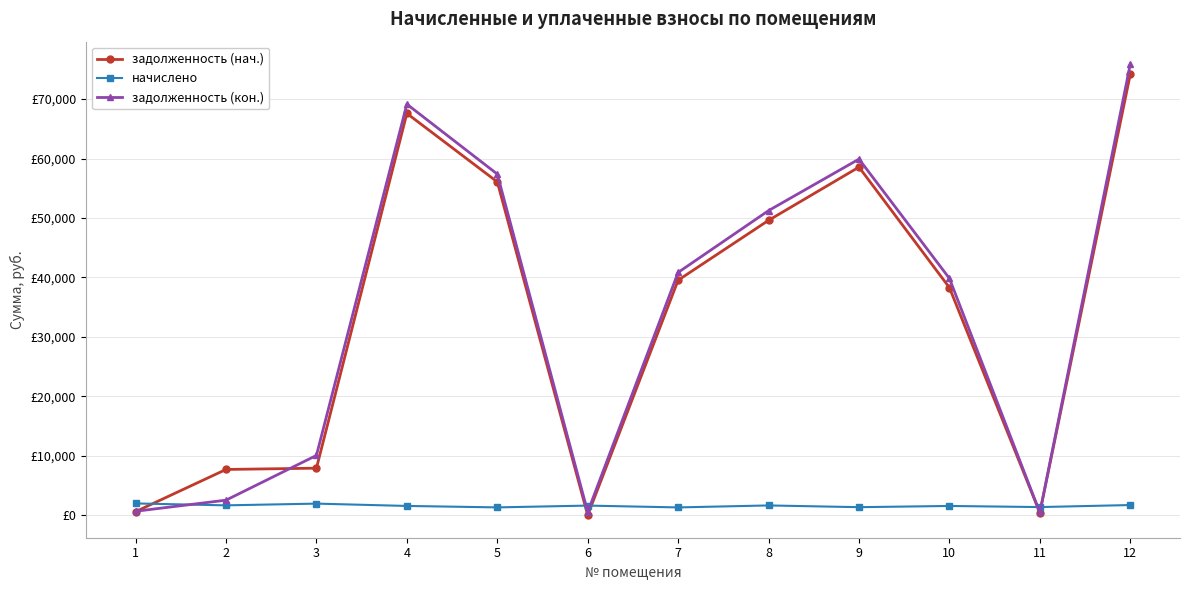

At 9, list the series in order from largest to smallest.

задолженность (кон.), задолженность (нач.), начислено